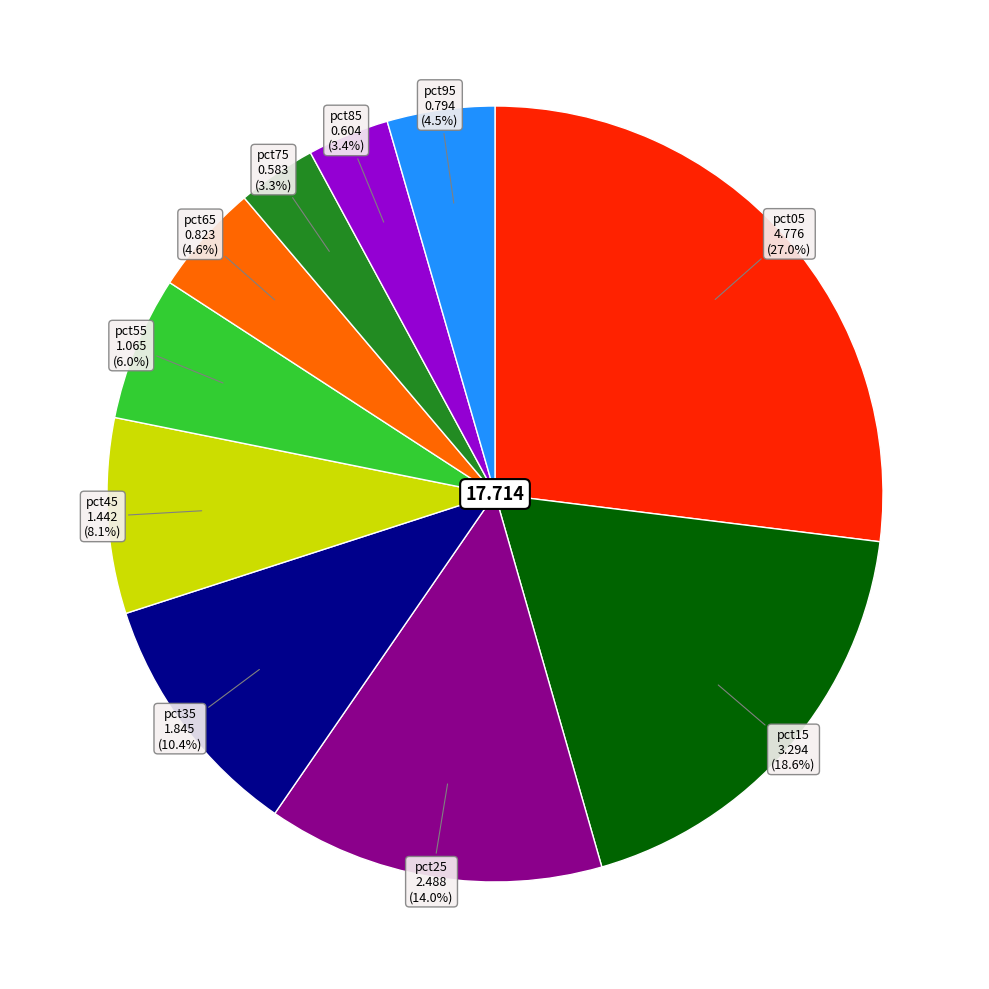

To the nearest percent, what is the average slice percentage?

10%